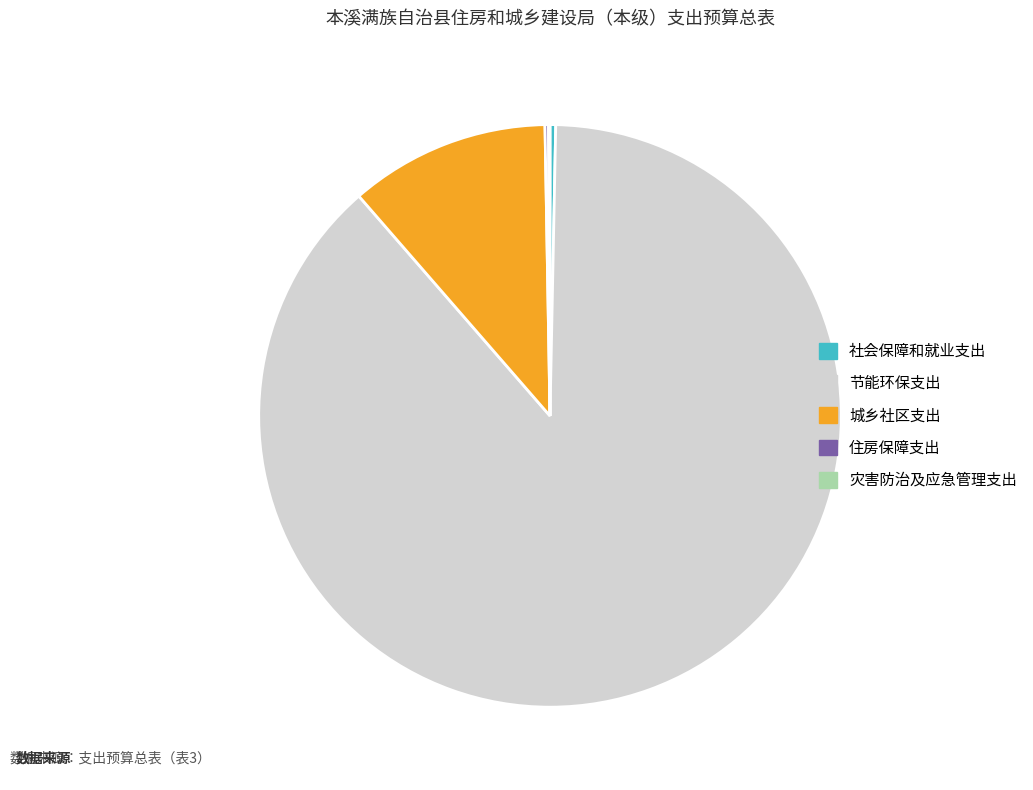

Between 城乡社区支出 and 节能环保支出, which is larger?

节能环保支出